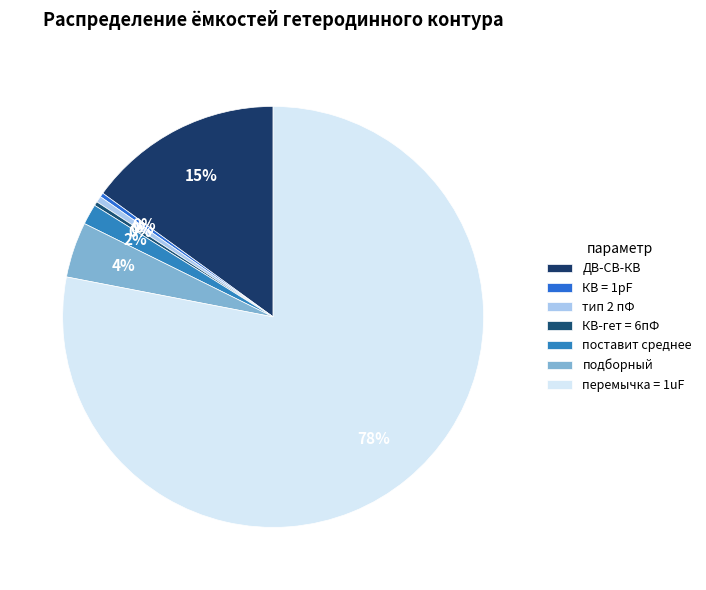

What is the total percentage of подборный and поставит среднее?

5.8%